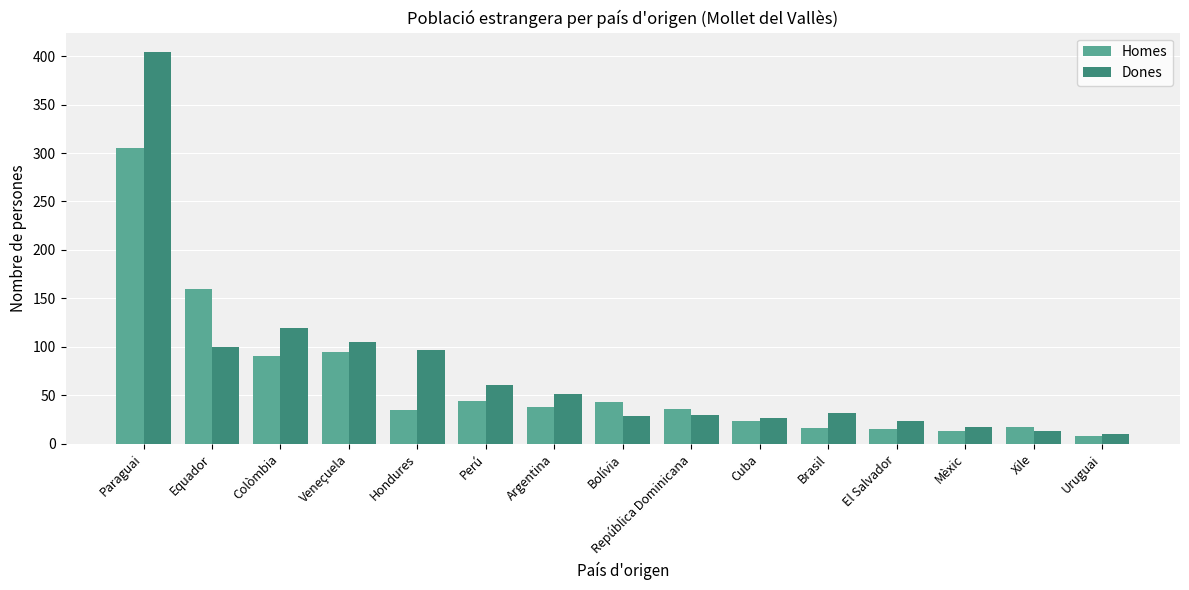

What are all the series names shown in the legend?

Homes, Dones